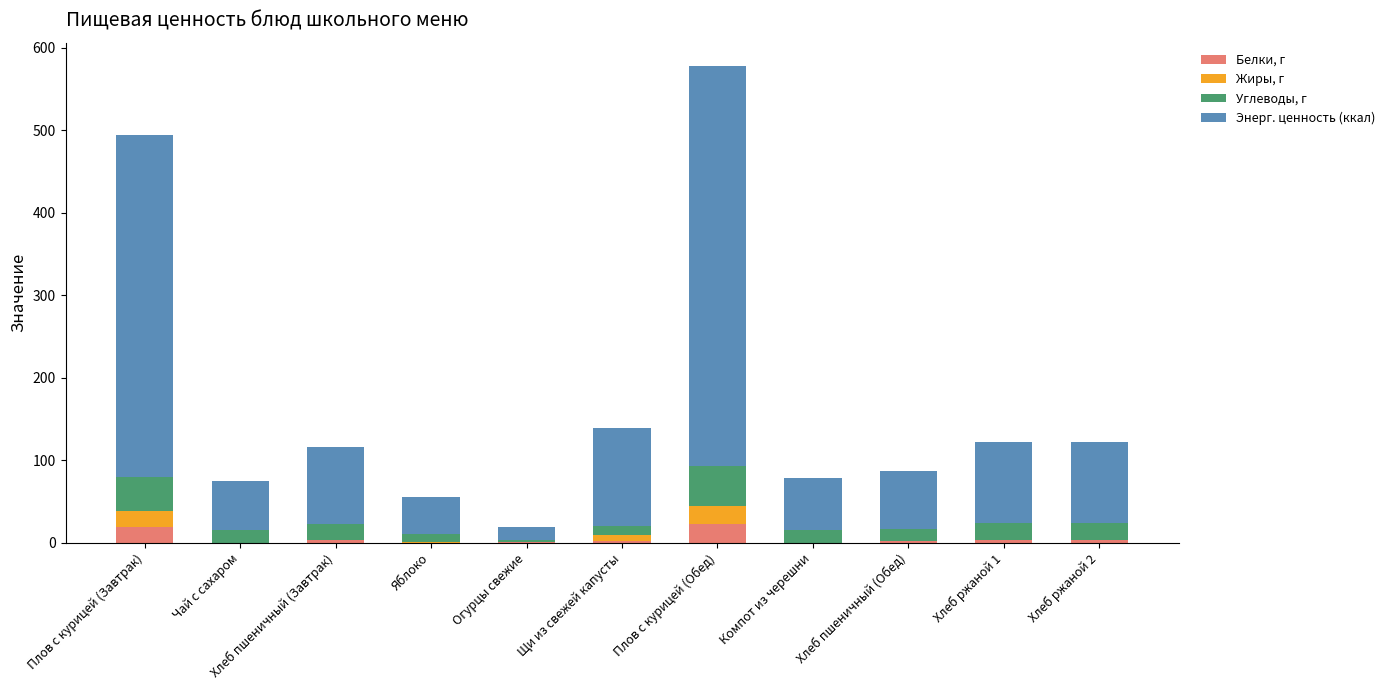

At which category is the sum across all series the highest?

Плов с курицей (Обед)